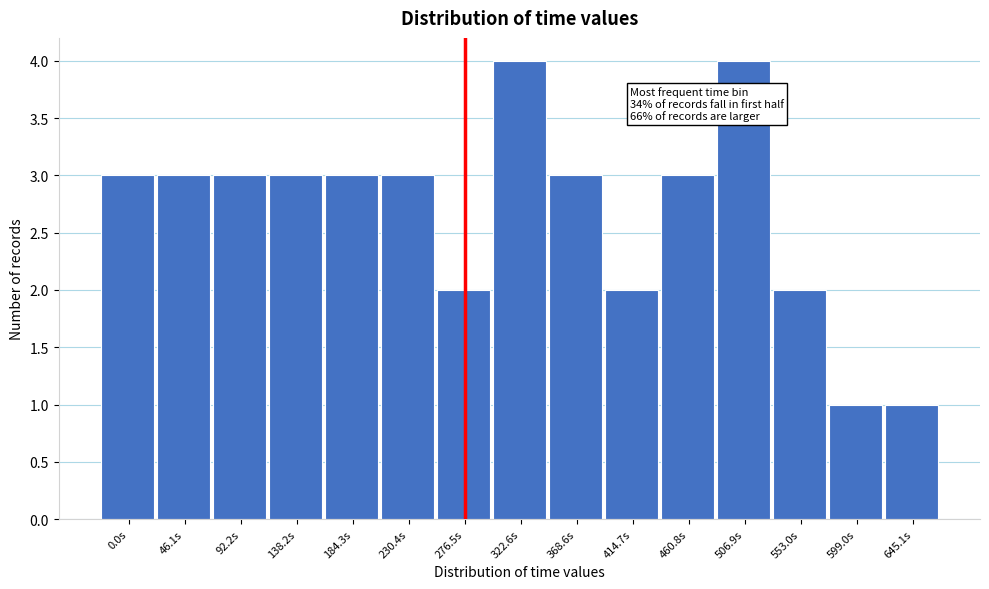

Reading left to right, list all the values displayed in this chart.

3	3	3	3	3	3	2	4	3	2	3	4	2	1	1